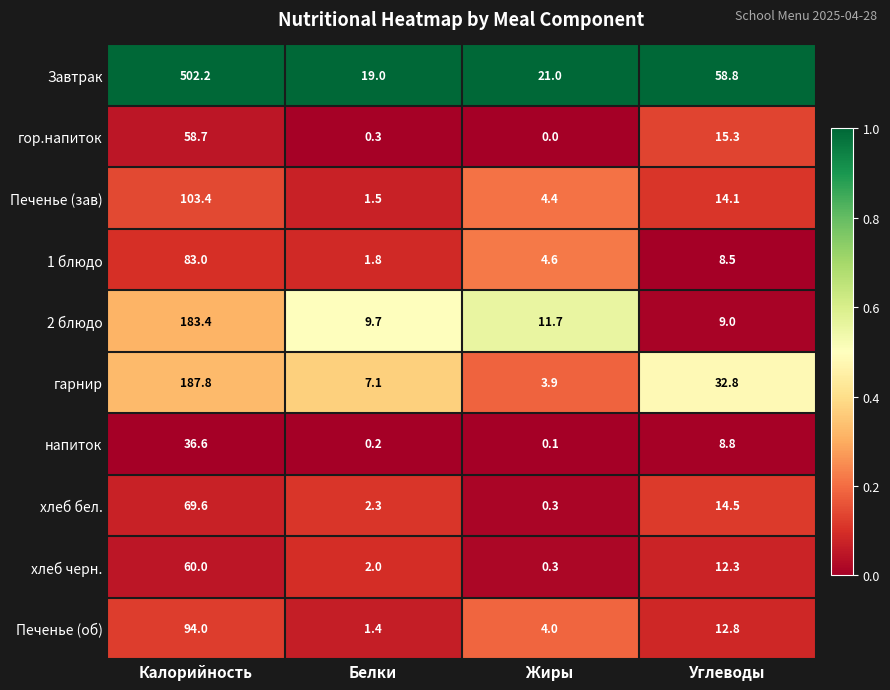

Which label corresponds to the smallest value in the chart?

Жиры